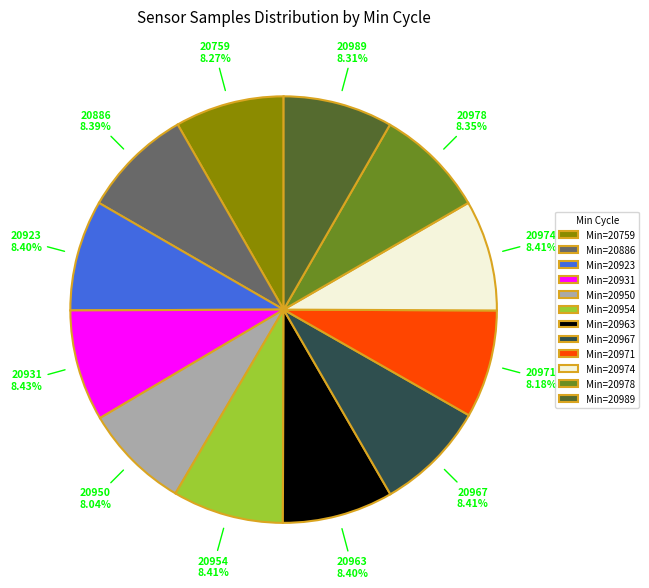

What percentage is the 20971 slice, to the nearest percent?

8%